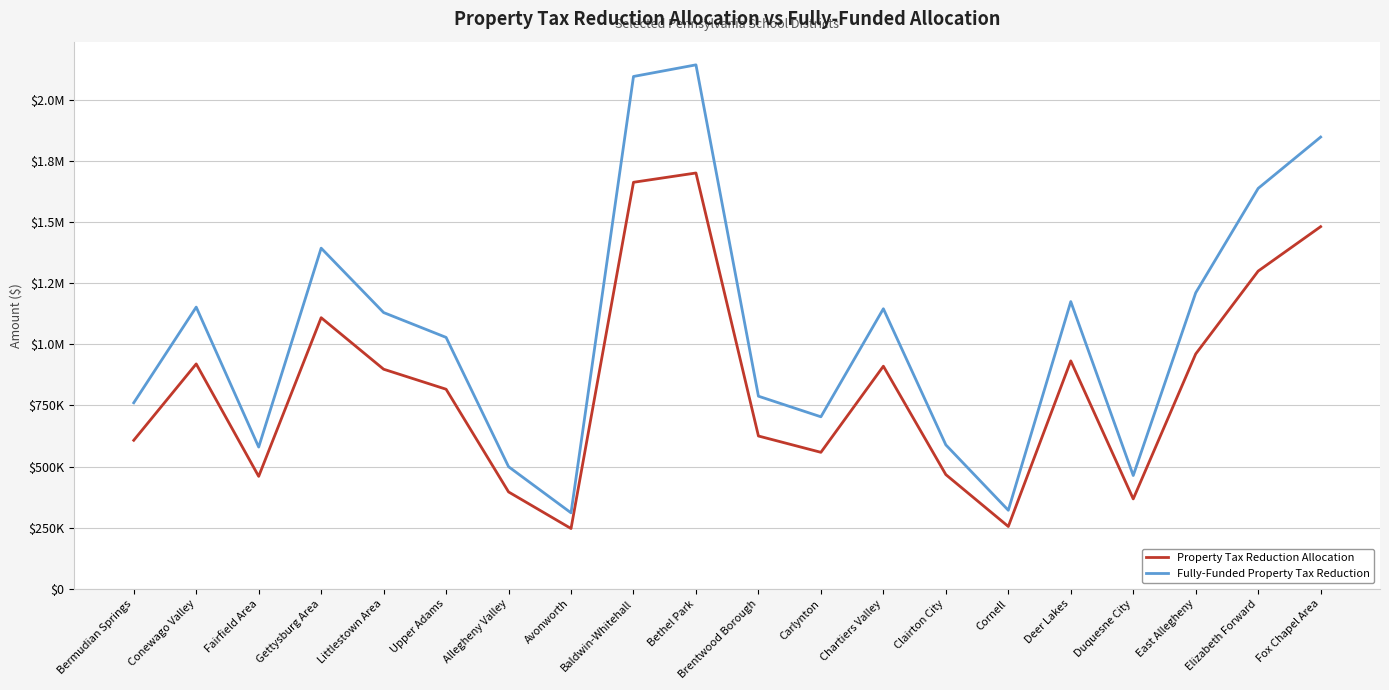

Where is Property Tax Reduction Allocation nearest to the value 973323?

East Allegheny